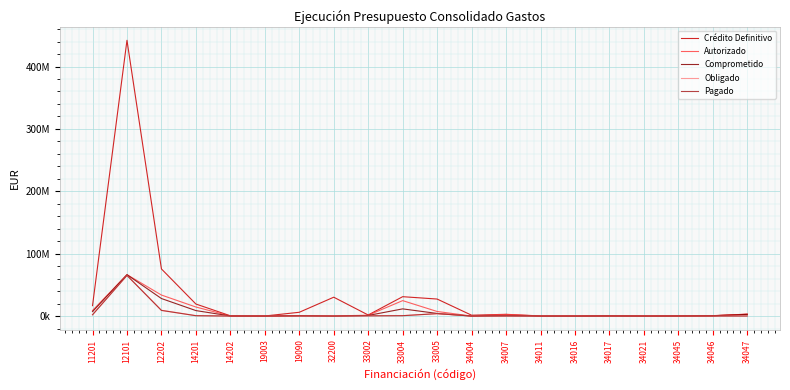

Does the chart display data point markers on the line(s)?

No